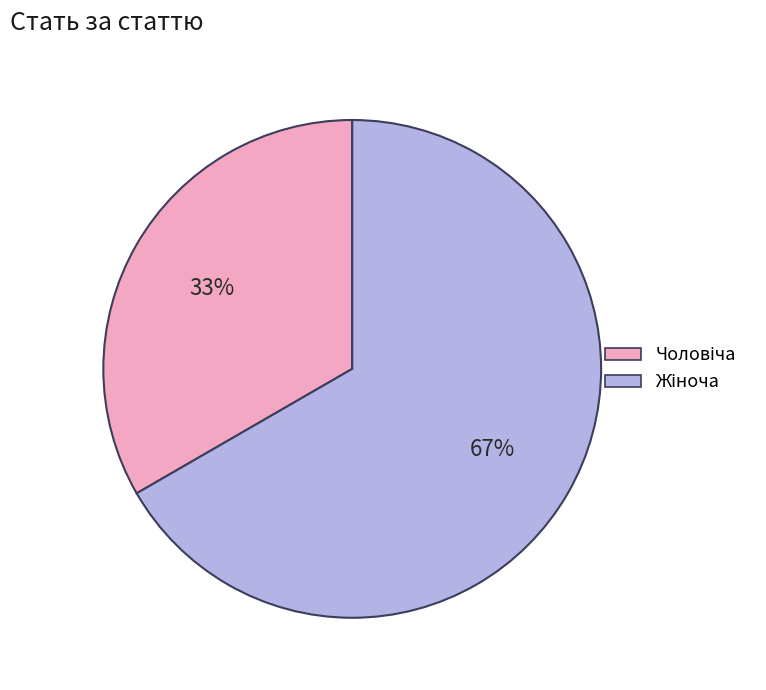

To the nearest percent, what is the average slice percentage?

50%